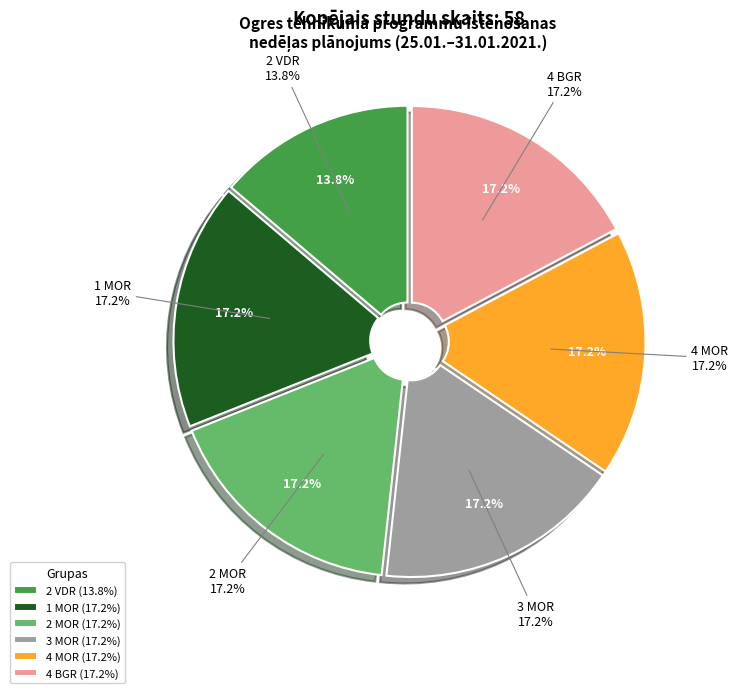

Which category has the smallest portion of the pie?

2 VDR